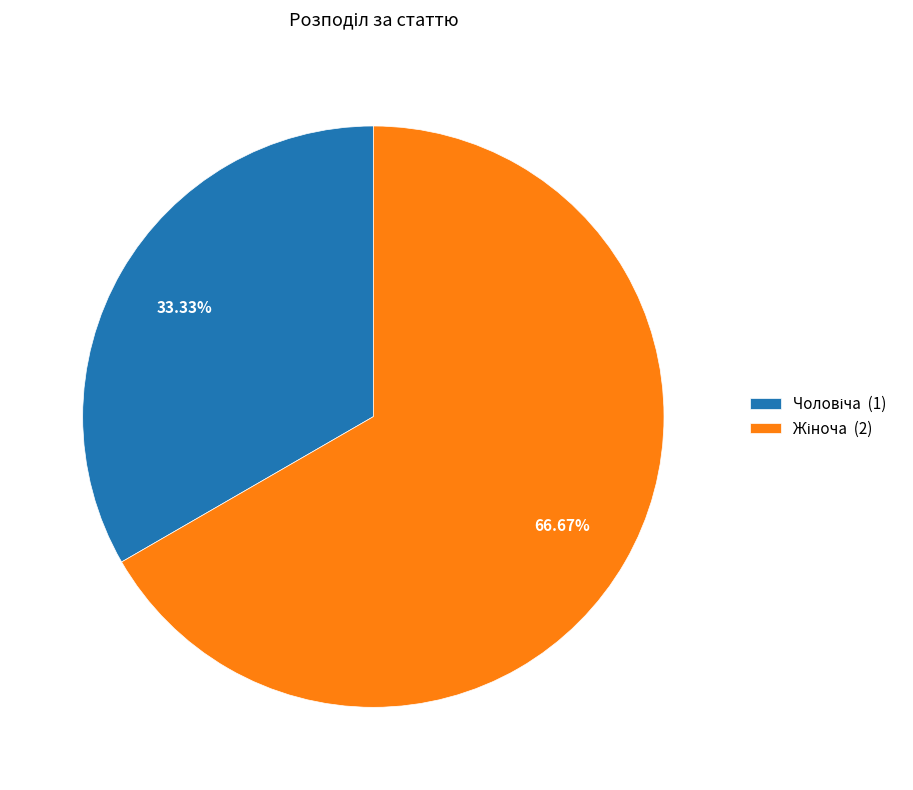

Is there any slice that represents more than half of the pie?

Yes